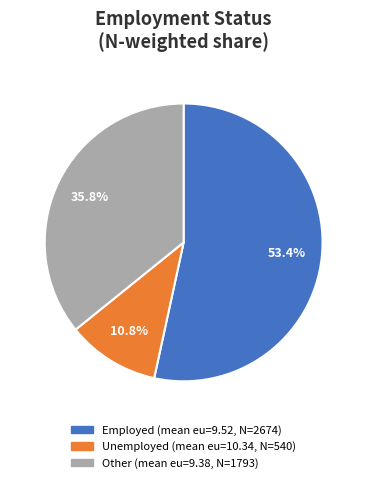

What percentage do Employed and Unemployed together represent?

64.2%